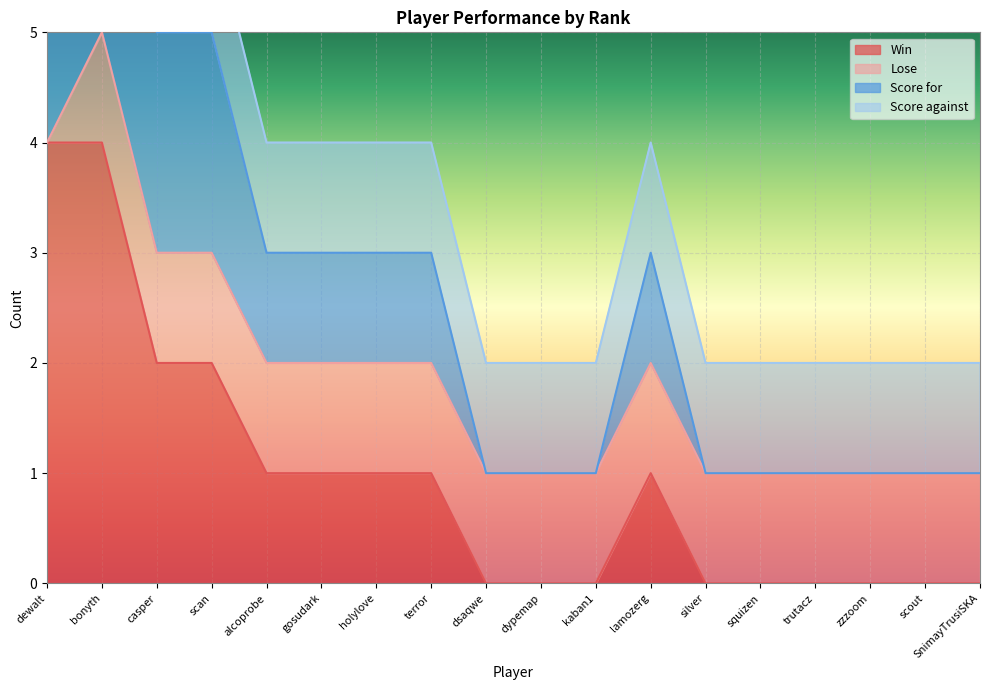

What is the total value across all series at lamozerg?

4